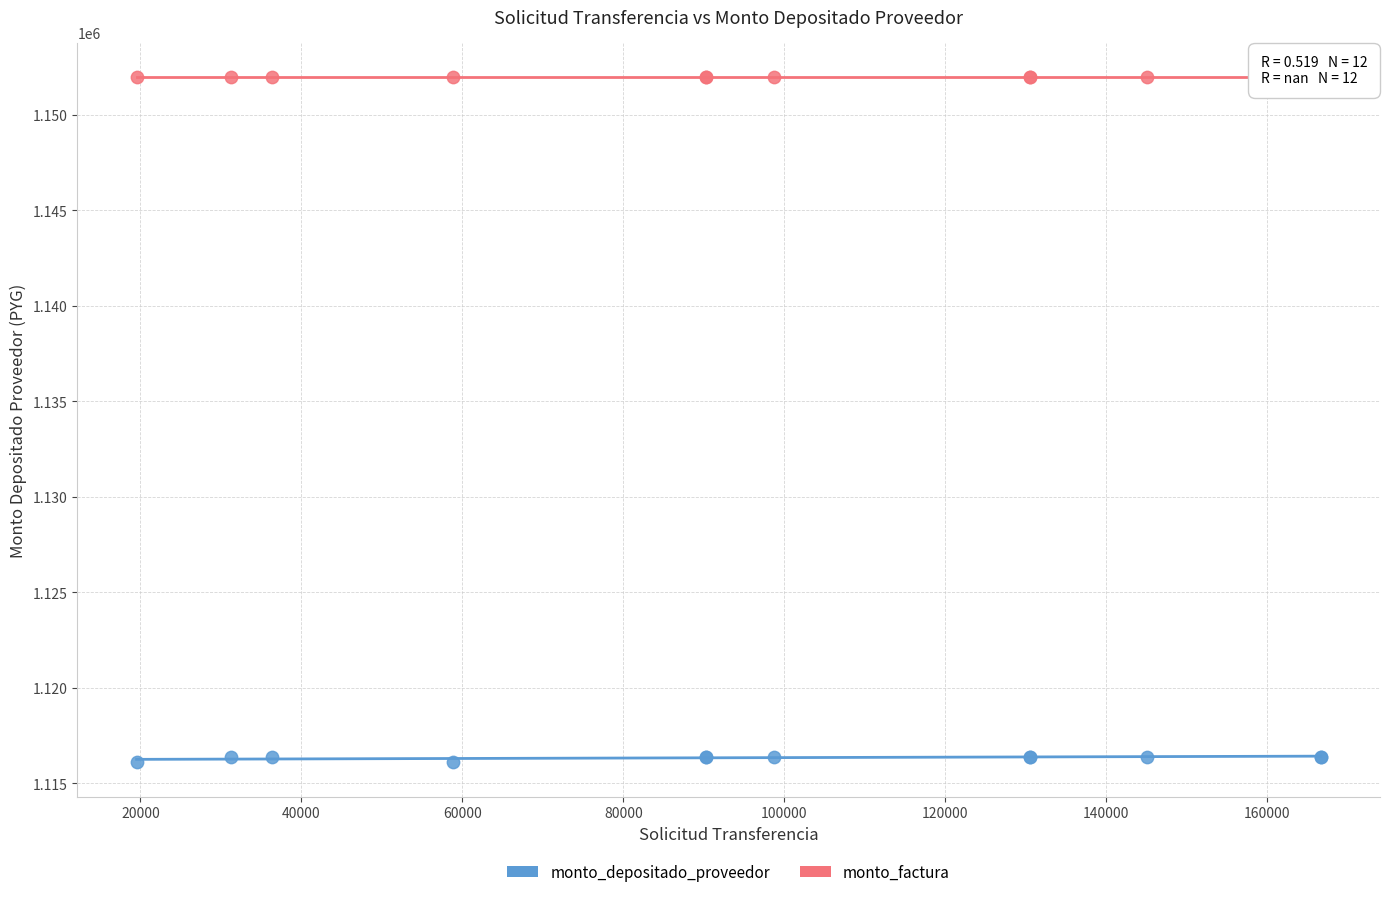

What are all the series names shown in the legend?

monto_depositado_proveedor, monto_factura